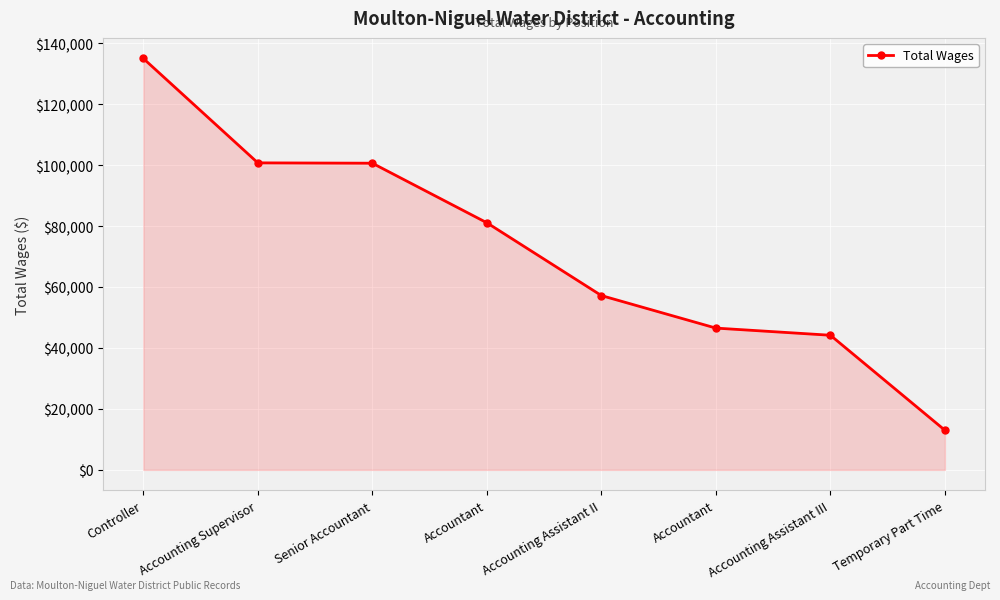

How many distinct data groups are displayed?

1